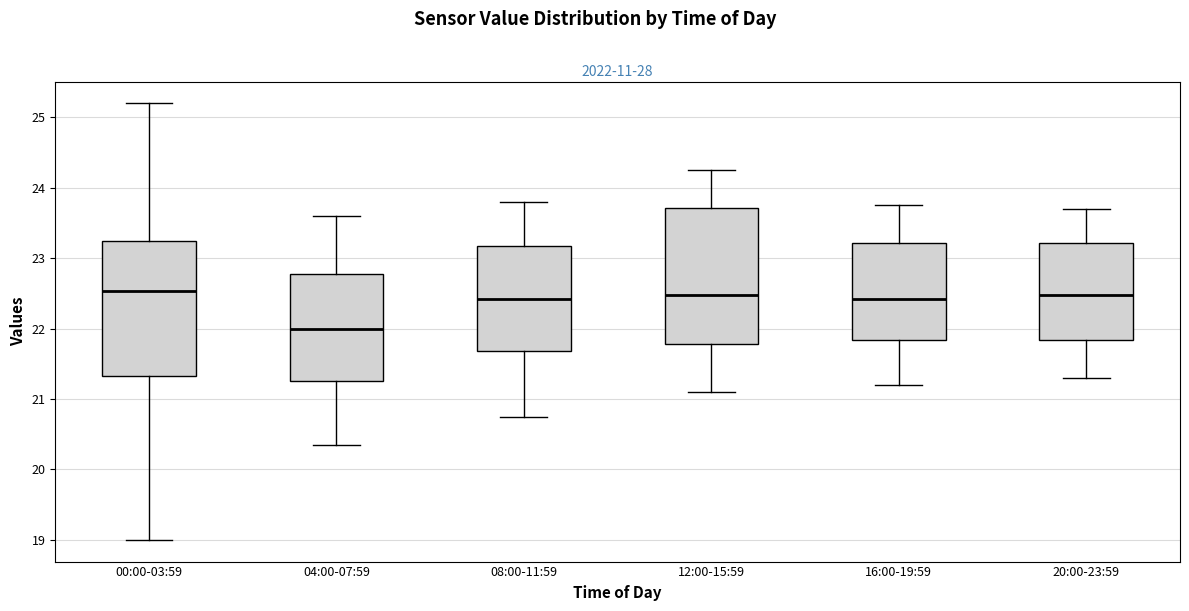

Reading left to right, transcribe this box plot: for each box, give where its median line is, the range the box spans, and where its two whiskers end, as read against the y-axis. The values are not printed on the chart, so give them approximately, as read against the axis.

00:00-03:59: median 22.5, box 21.3 to 23.2, whiskers 19.0 to 25.2
04:00-07:59: median 22.0, box 21.3 to 22.8, whiskers 20.4 to 23.6
08:00-11:59: median 22.4, box 21.7 to 23.2, whiskers 20.8 to 23.8
12:00-15:59: median 22.5, box 21.8 to 23.7, whiskers 21.1 to 24.3
16:00-19:59: median 22.4, box 21.8 to 23.2, whiskers 21.2 to 23.8
20:00-23:59: median 22.5, box 21.8 to 23.2, whiskers 21.3 to 23.7